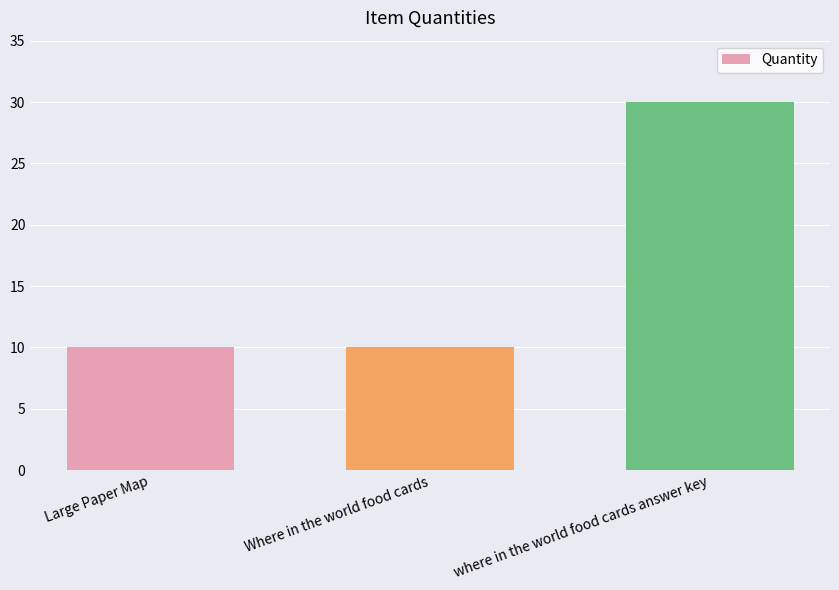

Between where in the world food cards answer key and Where in the world food cards, which is larger?

where in the world food cards answer key